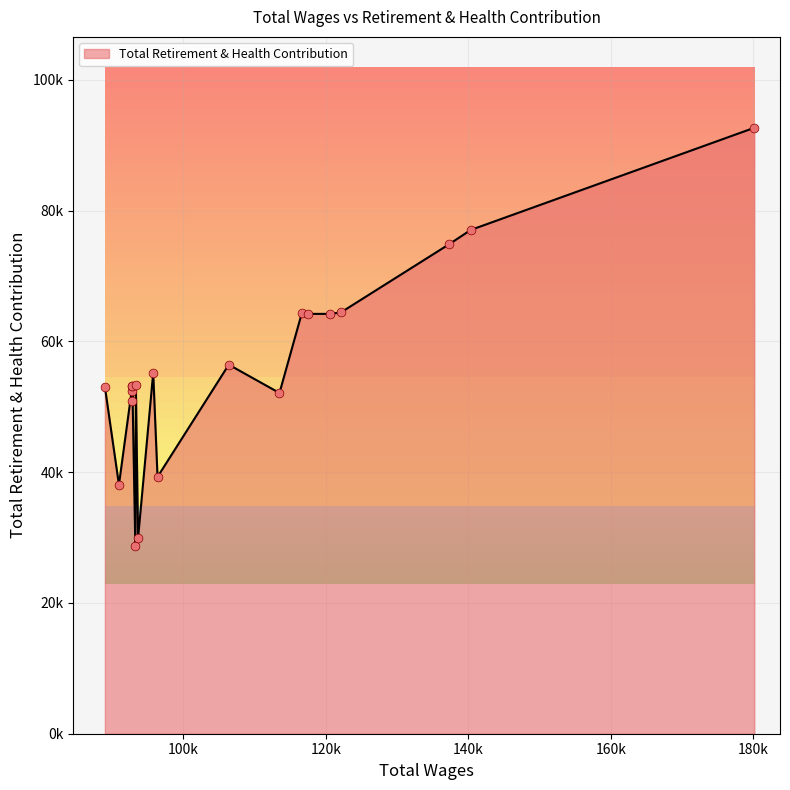

Is this an area chart (filled region under the line)?

Yes